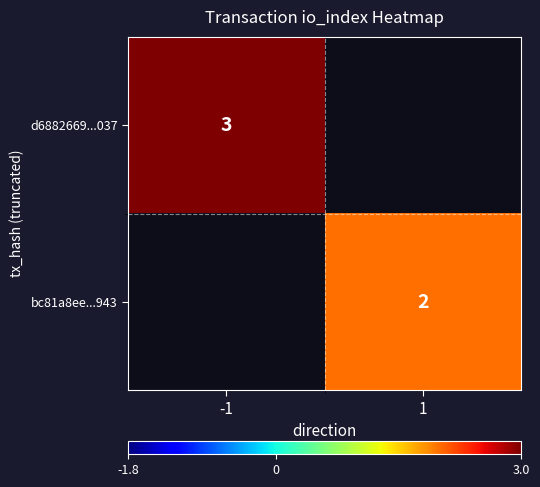

The value of bc81a8ee...943 at 1 is 2. True or false?

True